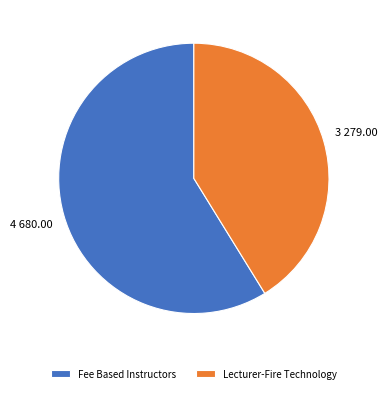

True or false: Fee Based Instructors accounts for 67% of the total.

False